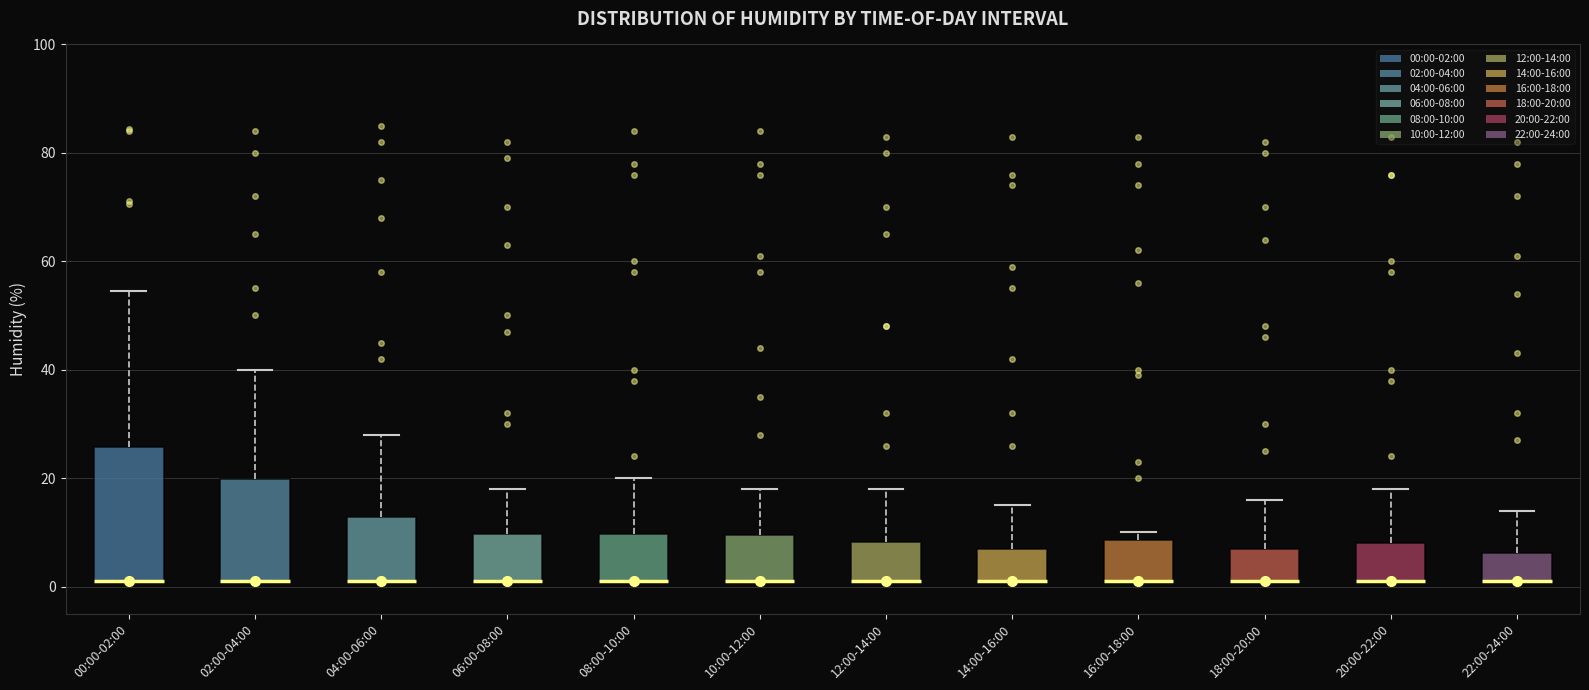

Where is the upper edge of the box for 06:00-08:00 on the y-axis? The values are not printed on the chart, so give them approximately, as read against the axis.

10